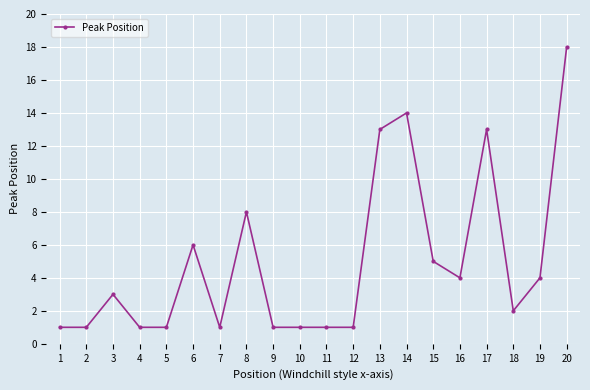

True or false: there are more than 1 points higher than both neighbors.

True